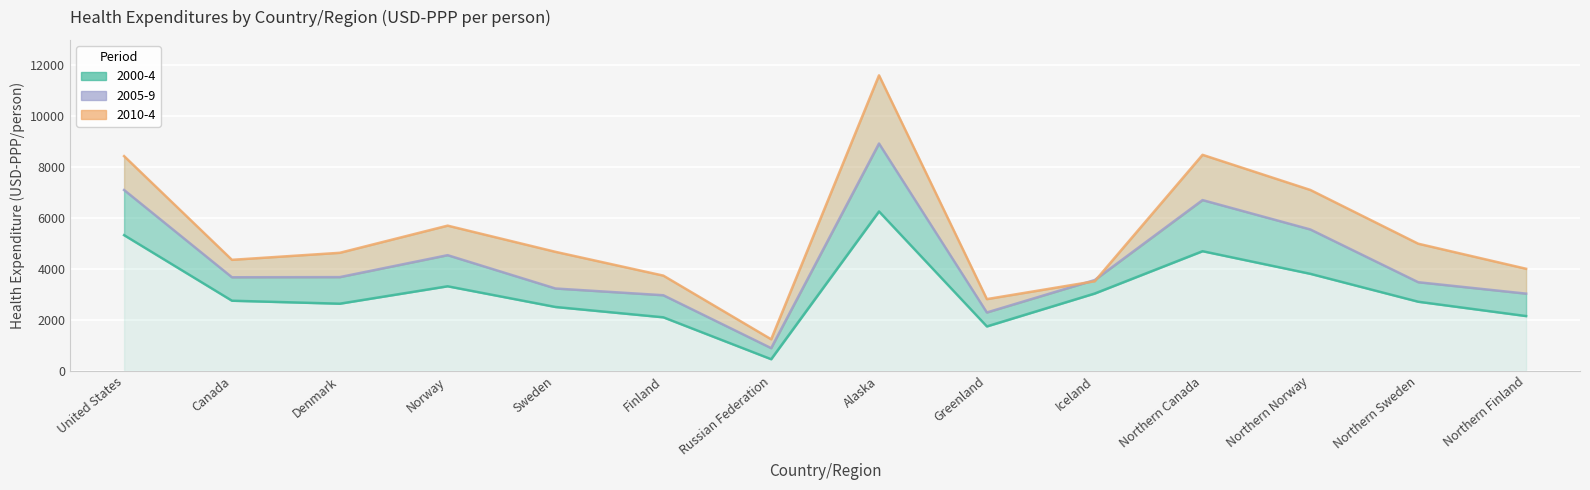

What are all the series names shown in the legend?

2000-4, 2005-9, 2010-4